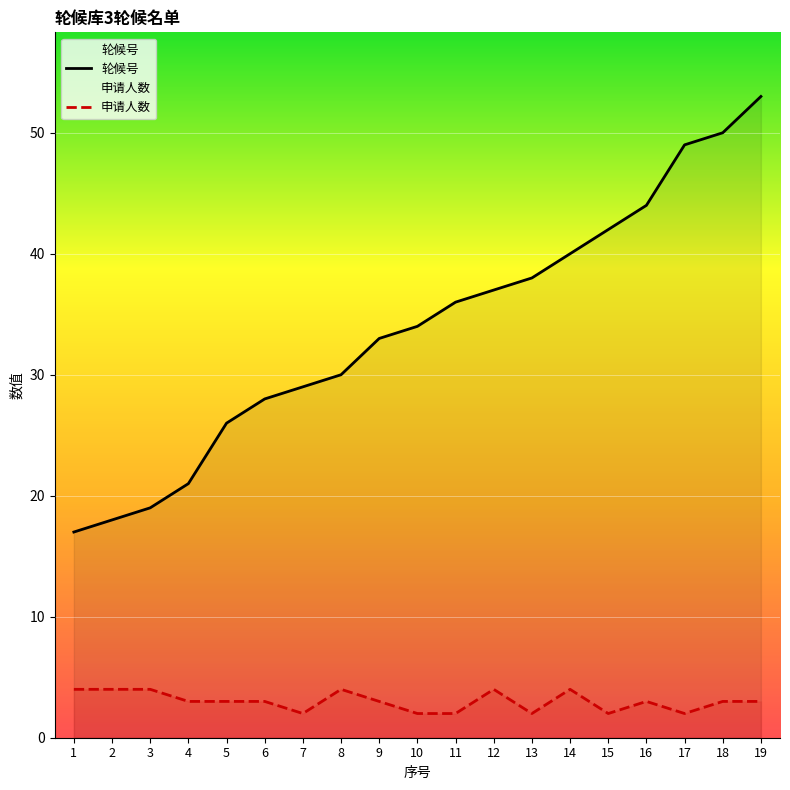

How many series are shown in this chart?

2